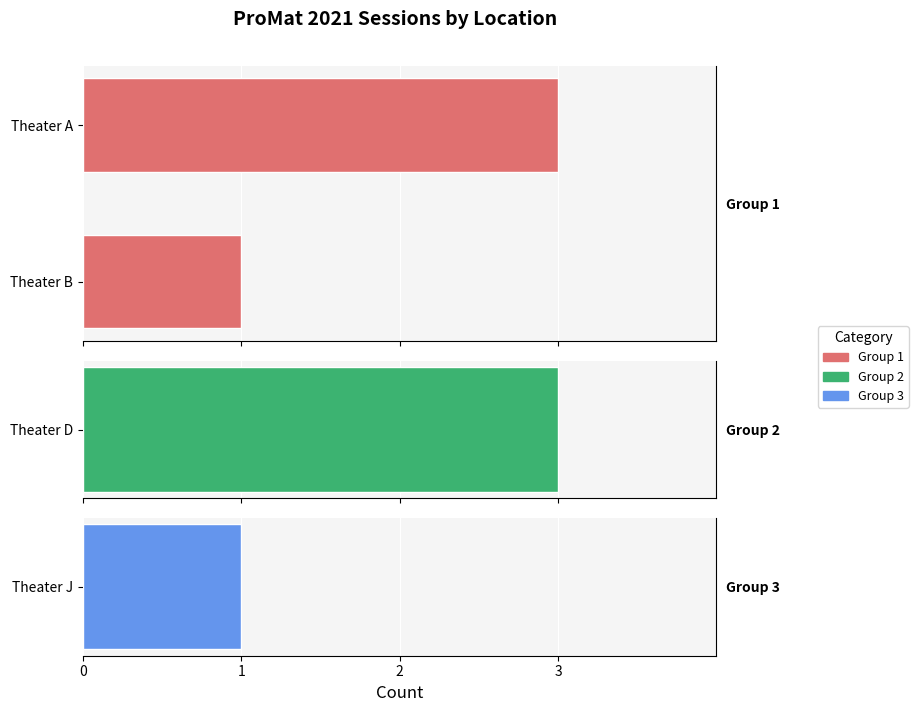

What is the value of the 1st bar from the left?

3